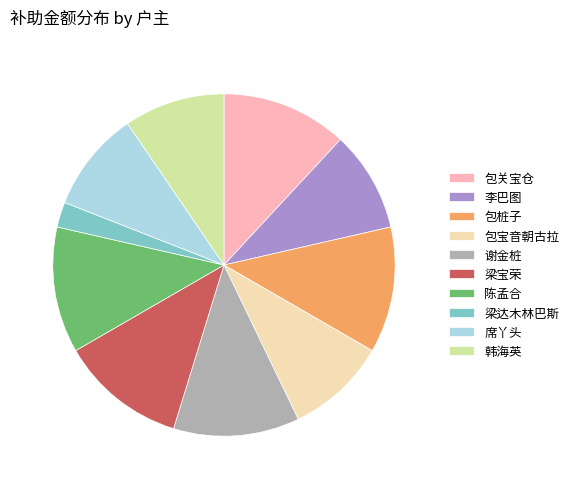

What is the smallest slice in the pie chart?

梁达木林巴斯